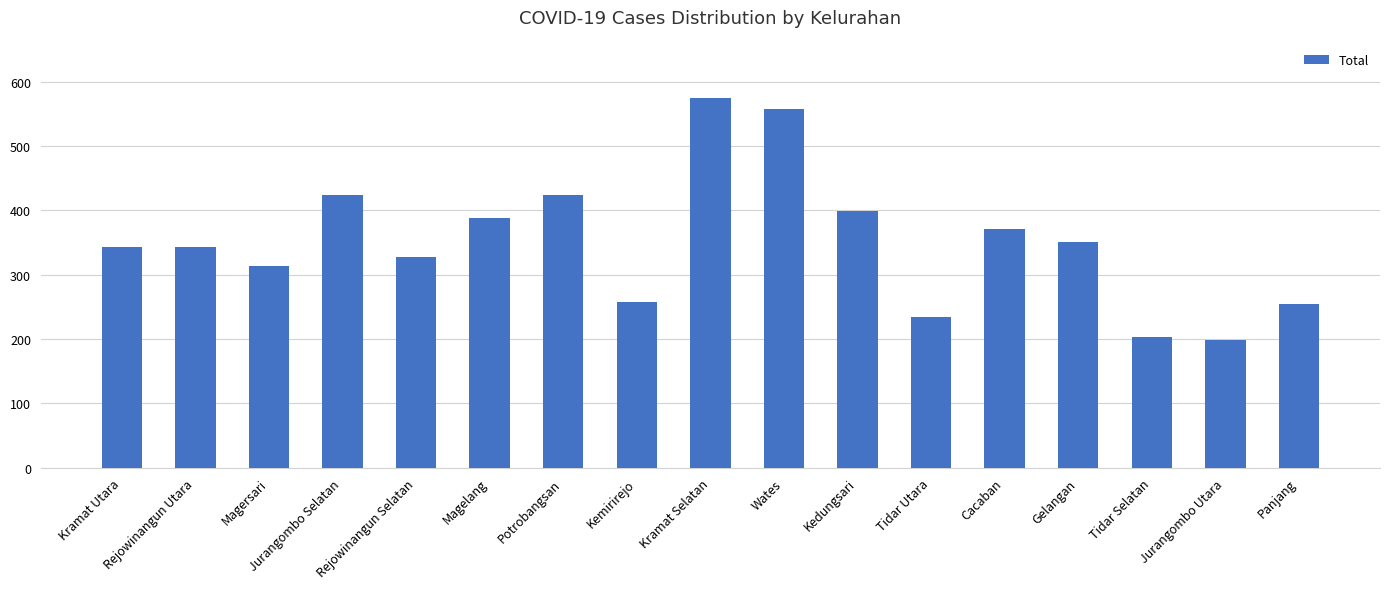

What is the smallest value displayed?

198